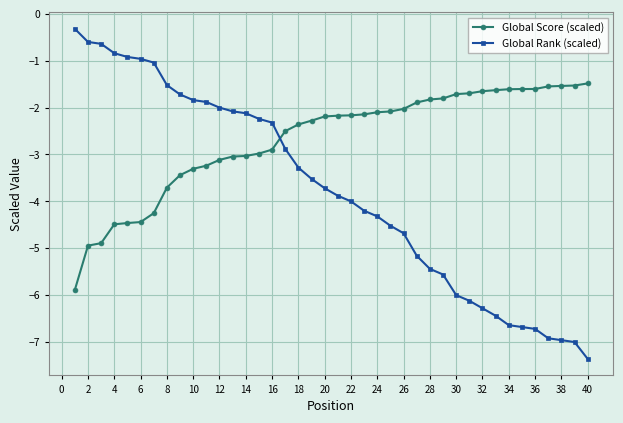

Which series has the widest spread of values?

Global Rank (scaled)